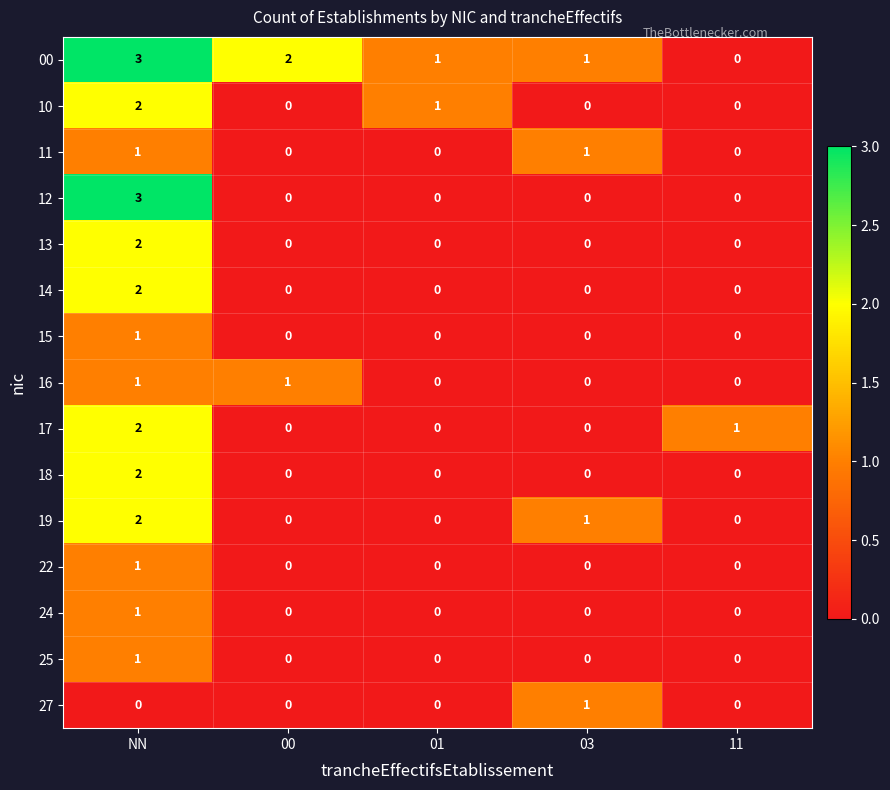

What is the difference between the highest and lowest values at NN?

3